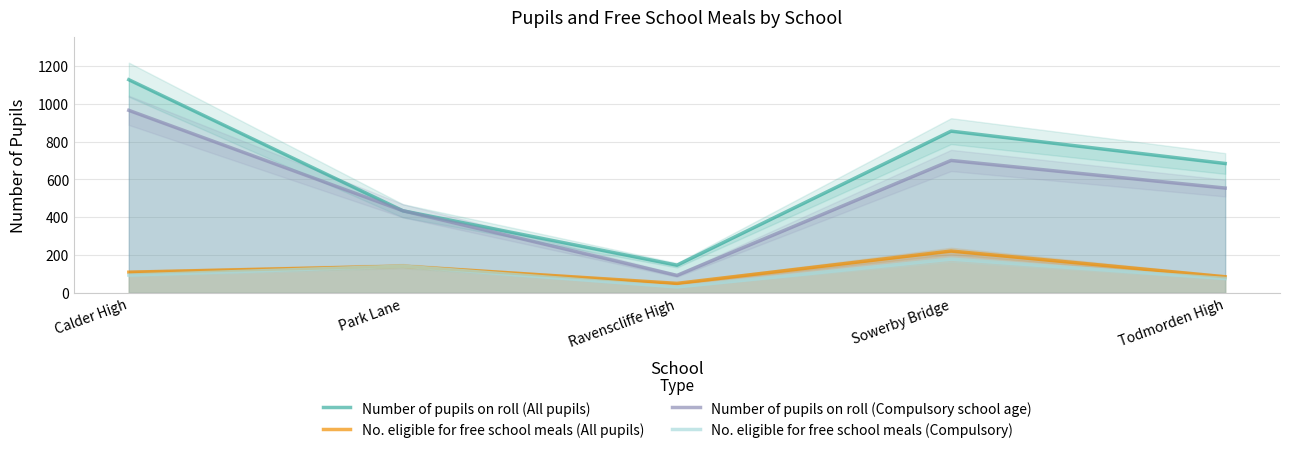

What are all the series names shown in the legend?

Number of pupils on roll (All pupils), No. eligible for free school meals (All pupils), Number of pupils on roll (Compulsory school age), No. eligible for free school meals (Compulsory)